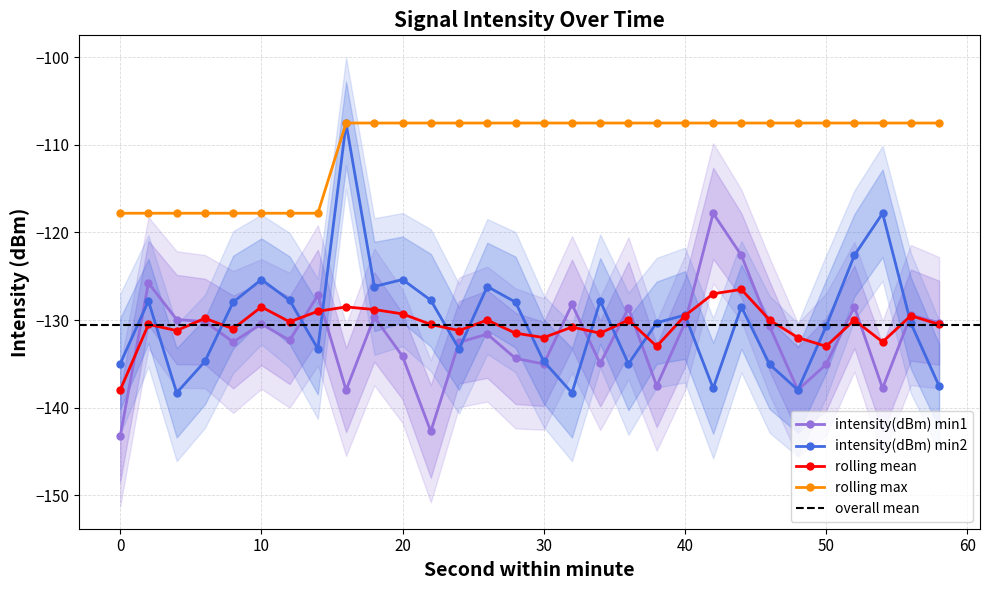

What is the difference between the intensity(dBm) min2 values at 6 and 52?

12.1